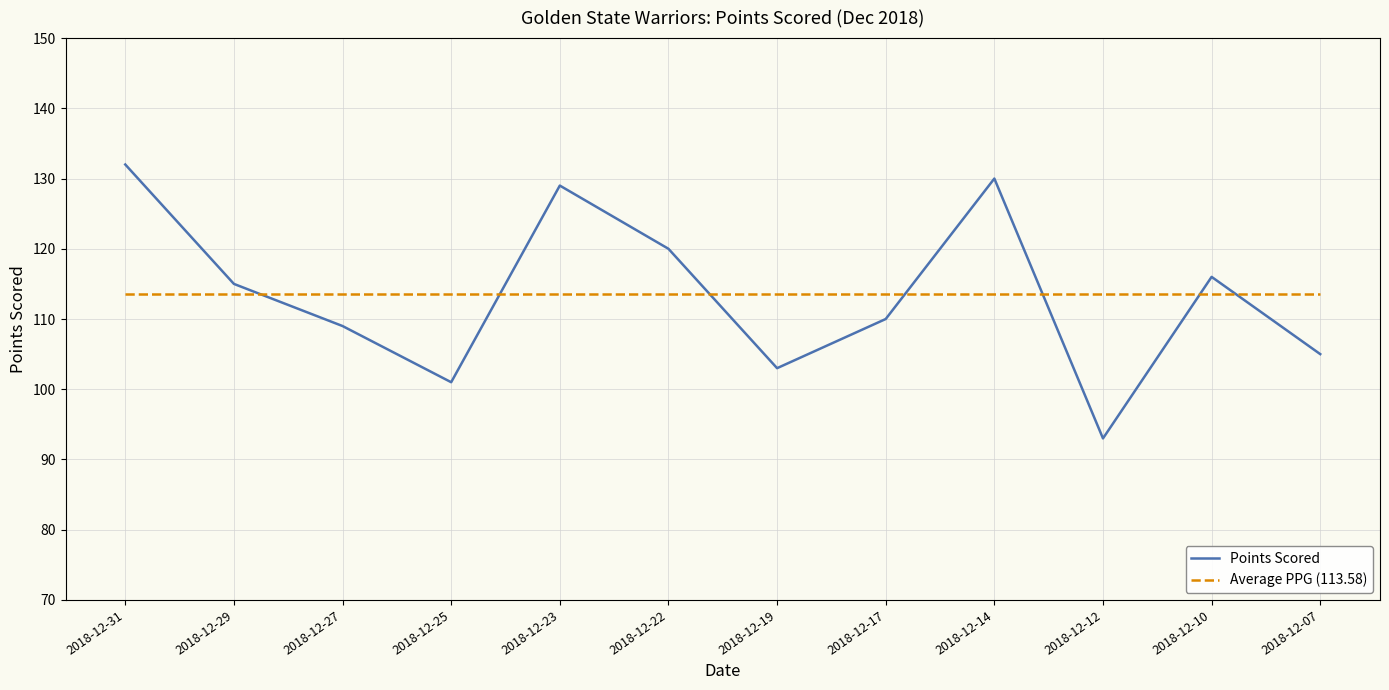

Reading left to right, extract all data points from this chart.

Points Scored: 132.0	115.0	109.0	101.0	129.0	120.0	103.0	110.0	130.0	93.0	116.0	105.0
Average PPG (113.58): 113.6	113.6	113.6	113.6	113.6	113.6	113.6	113.6	113.6	113.6	113.6	113.6